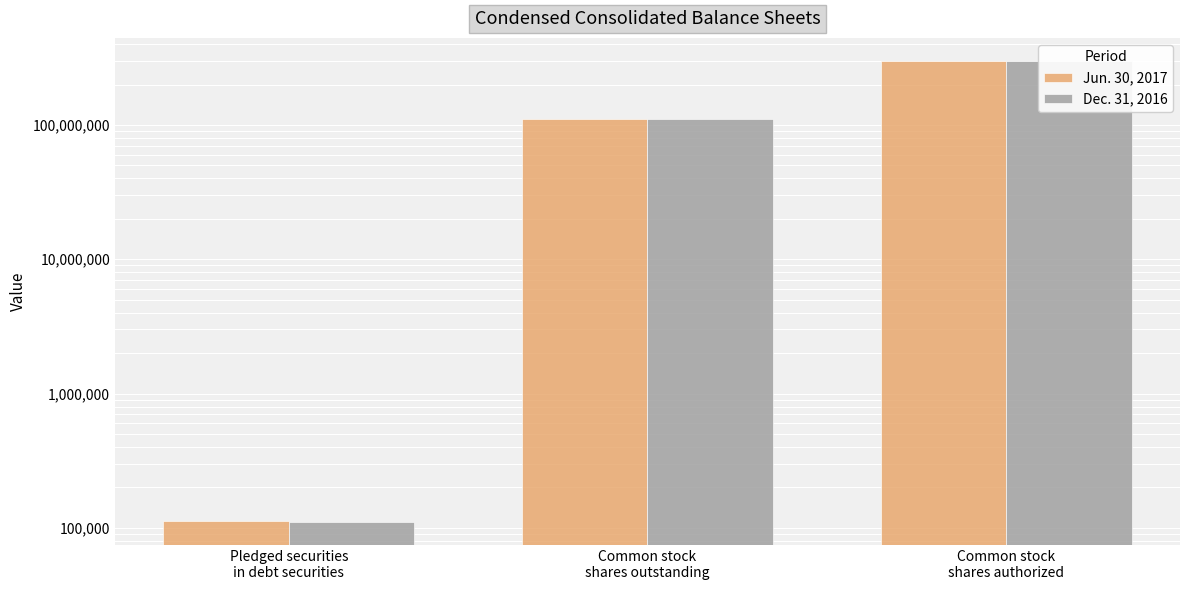

The value of Jun. 30, 2017 at Common stock
shares authorized is 300000000. True or false?

True